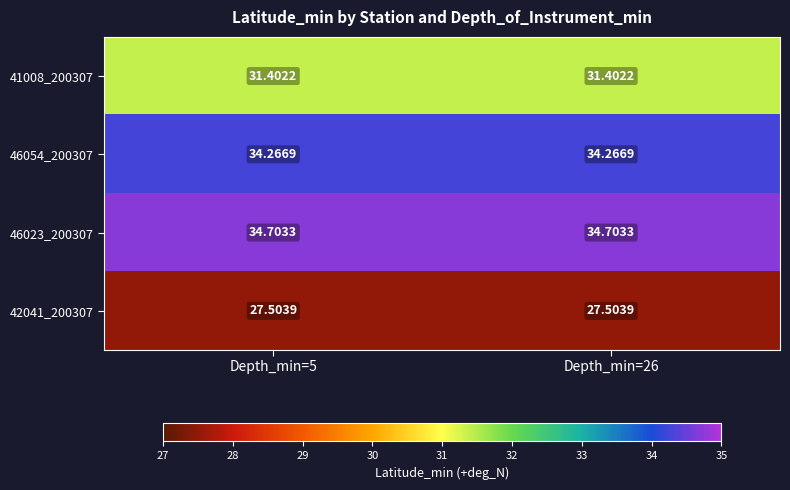

Is the value of 41008_200307 at Depth_min=5 greater than the value of 46023_200307 at Depth_min=26?

No